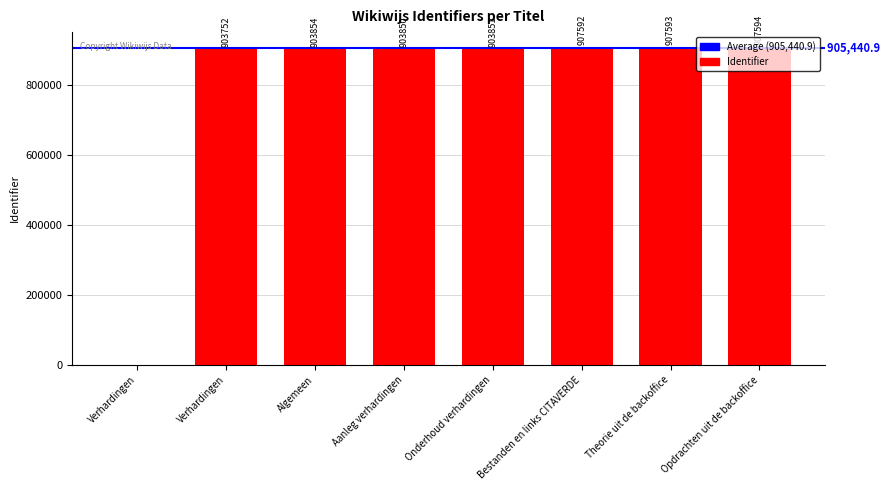

At which category does the chart reach its minimum across all series?

Verhardingen